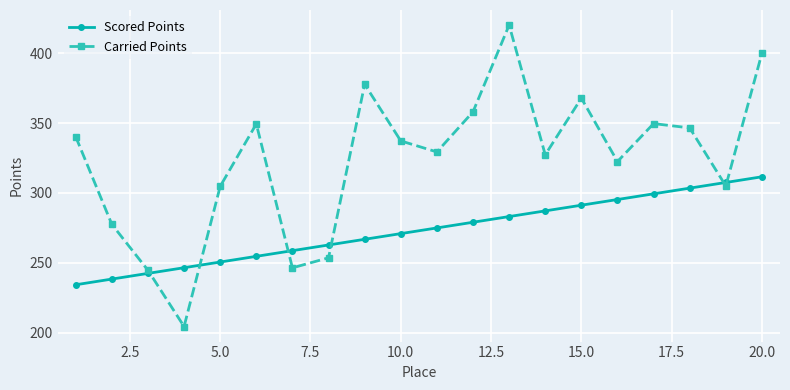

What is the value of the Carried Points point at the 2nd from the left?

277.5